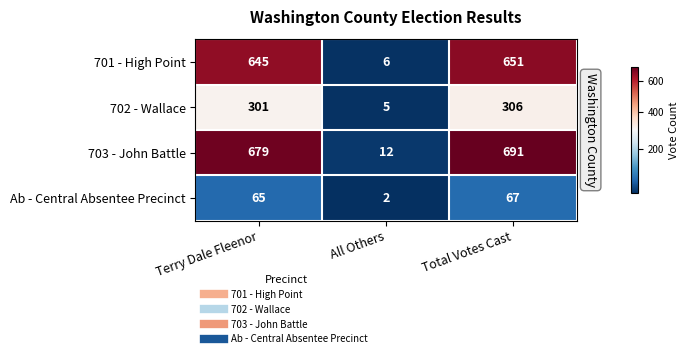

Rank the series by their maximum value, from highest to lowest.

703 - John Battle, 701 - High Point, 702 - Wallace, Ab - Central Absentee Precinct